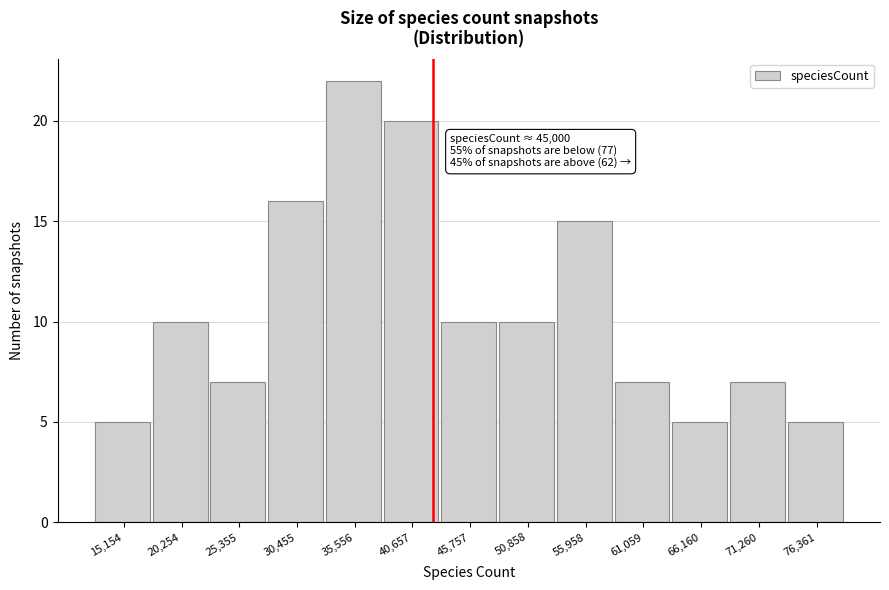

Reading left to right, what are all the values shown in this chart?

15,154=5	20,254=10	25,355=7	30,455=16	35,556=22	40,657=20	45,757=10	50,858=10	55,958=15	61,059=7	66,160=5	71,260=7	76,361=5